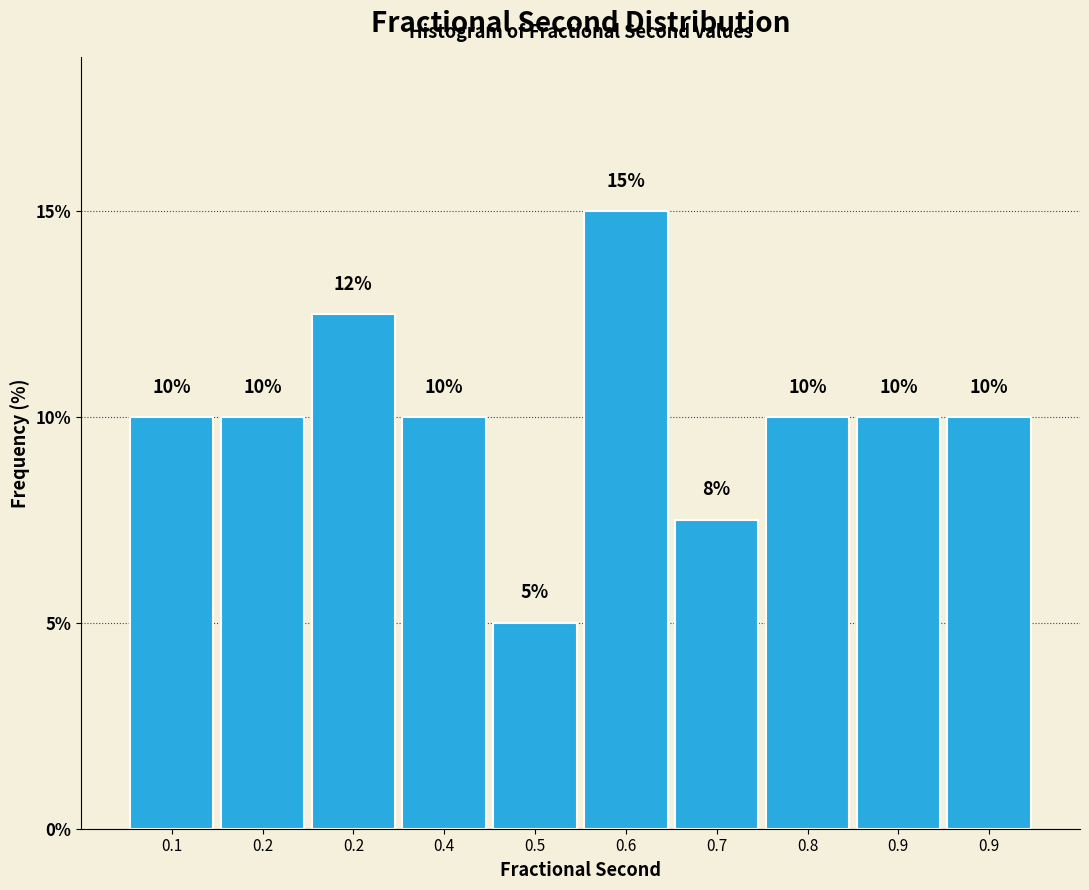

How many data points does each series have?

10